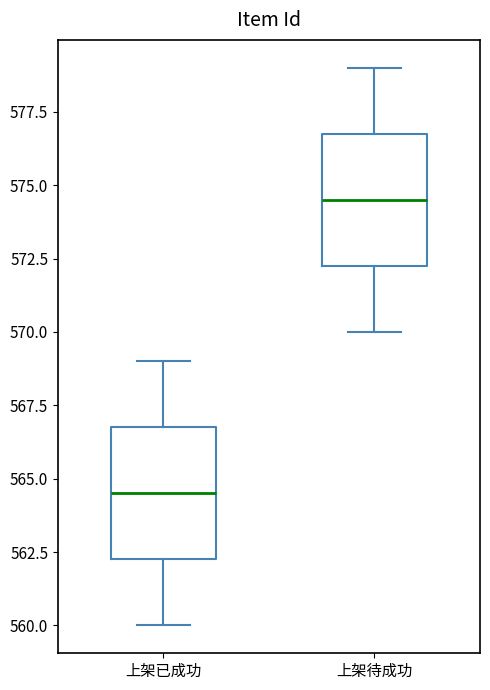

Which box has the highest median line?

上架待成功